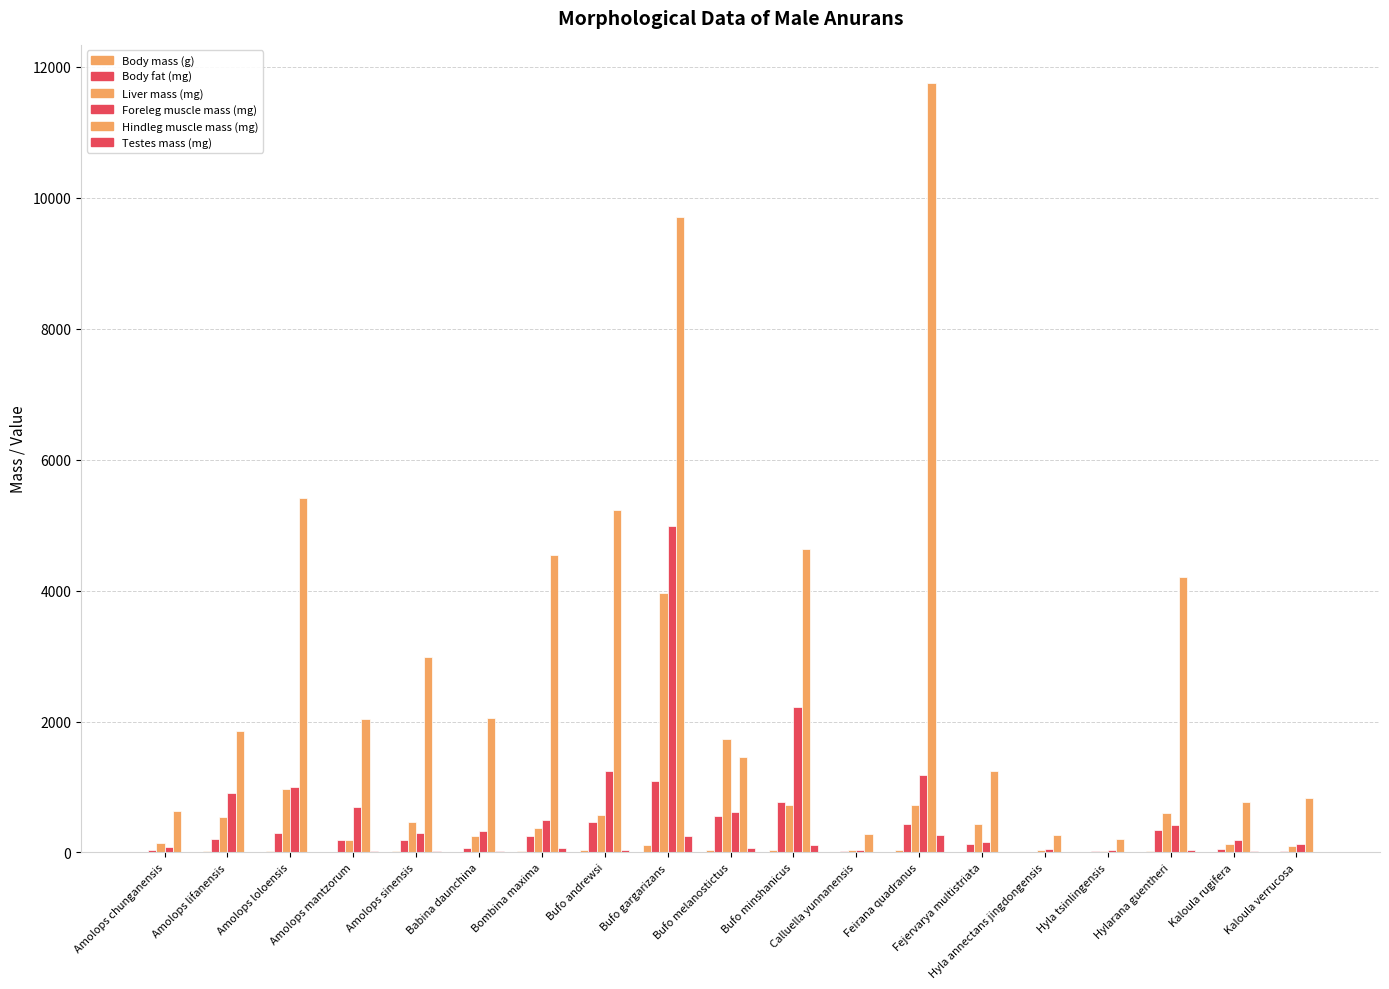

Reading right to left, transcribe all the data shown in this chart.

Body mass (g): 4.7	7.6	18.0	2.1	2.4	8.0	41.6	3.1	34.3	33.2	111.2	34.3	24.4	9.2	14.7	10.3	23.5	15.9	4.6
Body fat (mg): 20.6	59.8	336.3	16.5	4.9	127.3	428.2	19.2	774.2	557.6	1093.0	465.7	257.6	65.7	191.7	197.3	301.0	198.4	43.6
Liver mass (mg): 102.0	135.1	604.5	25.0	39.0	434.9	718.7	30.8	724.4	1728.1	3959.4	571.5	379.4	245.8	471.7	197.2	973.5	540.0	144.3
Foreleg muscle mass (mg): 123.2	187.3	423.9	43.6	47.7	152.1	1176.5	36.8	2222.9	623.6	4984.3	1244.2	499.2	327.5	301.2	688.0	1001.2	911.2	79.2
Hindleg muscle mass (mg): 831.3	766.0	4210.7	200.0	264.9	1249.8	11751.0	275.5	4634.5	1463.3	9712.9	5229.5	4545.1	2058.4	2984.1	2041.6	5413.3	1855.3	632.3
Testes mass (mg): 10.5	14.8	33.2	11.3	10.7	10.4	261.2	3.1	106.4	62.6	244.3	37.1	65.2	19.7	29.1	18.9	12.4	4.7	3.8